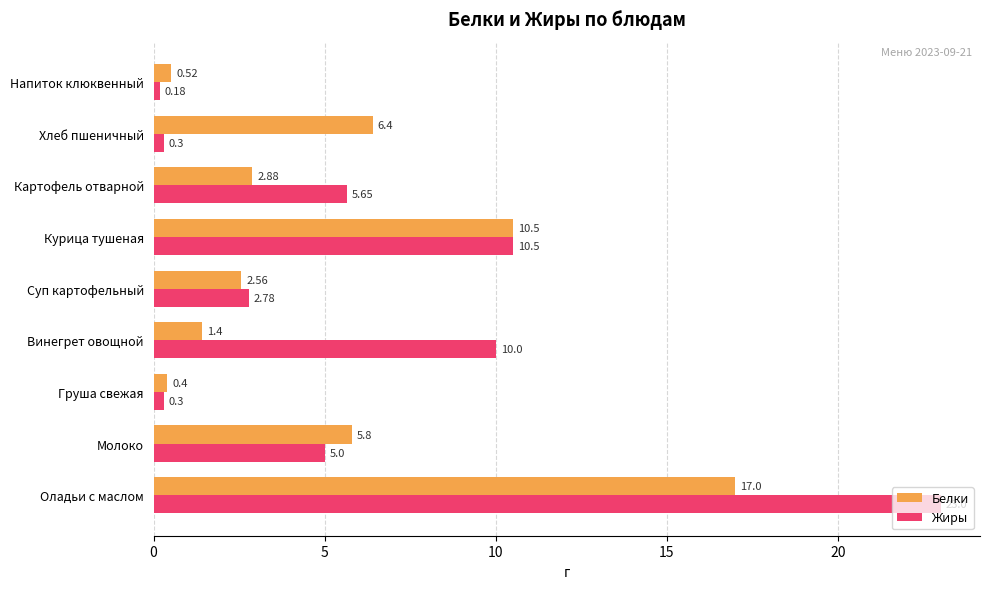

Is the value of Жиры at Винегрет овощной greater than the value of Белки at Суп картофельный?

Yes